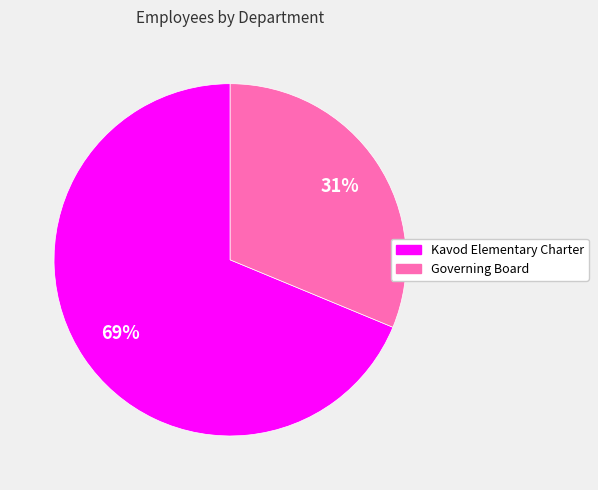

Count the number of slices in the pie.

2